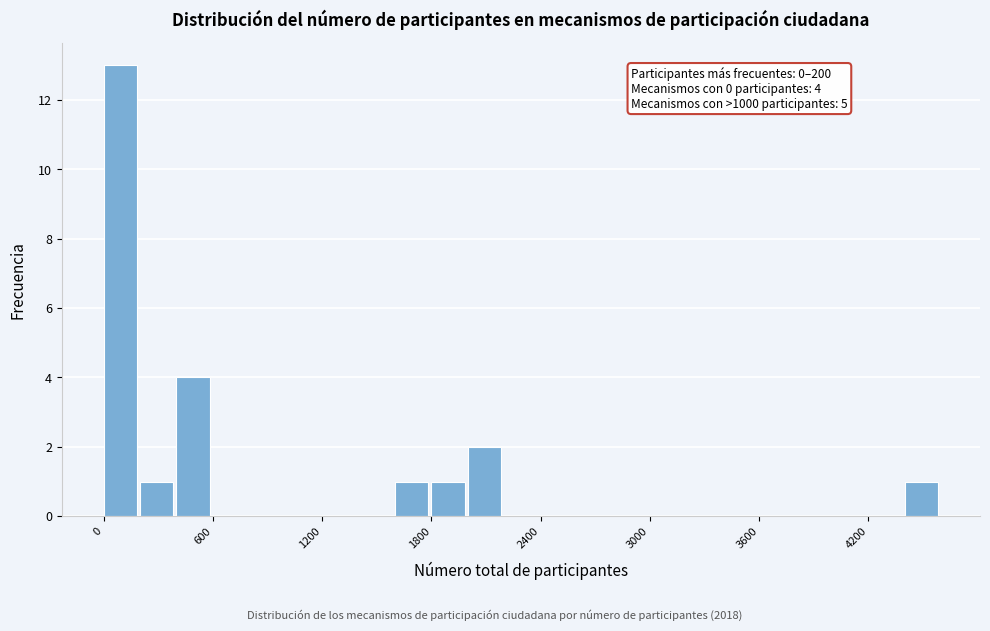

Read against the x-axis, roughly where is the centre of the tallest bar?

100